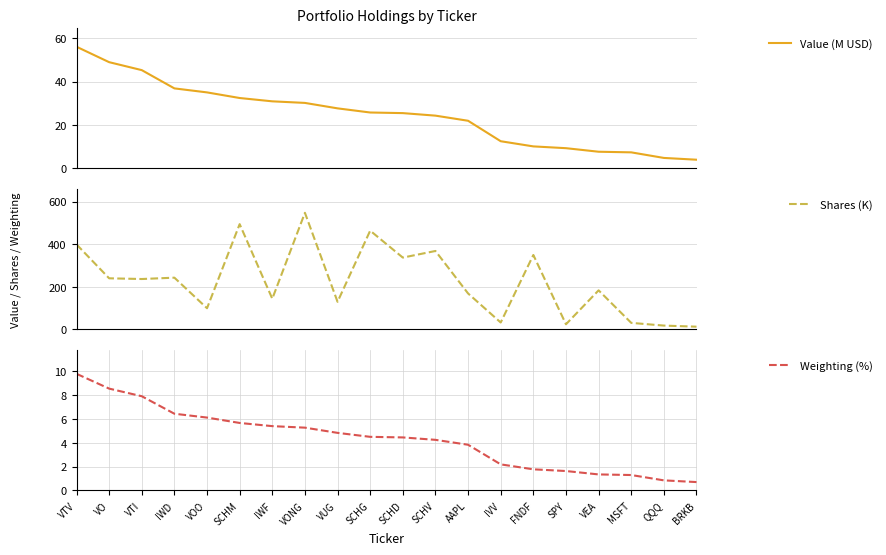

What is the sum of all Weighting (%) values?

86.7